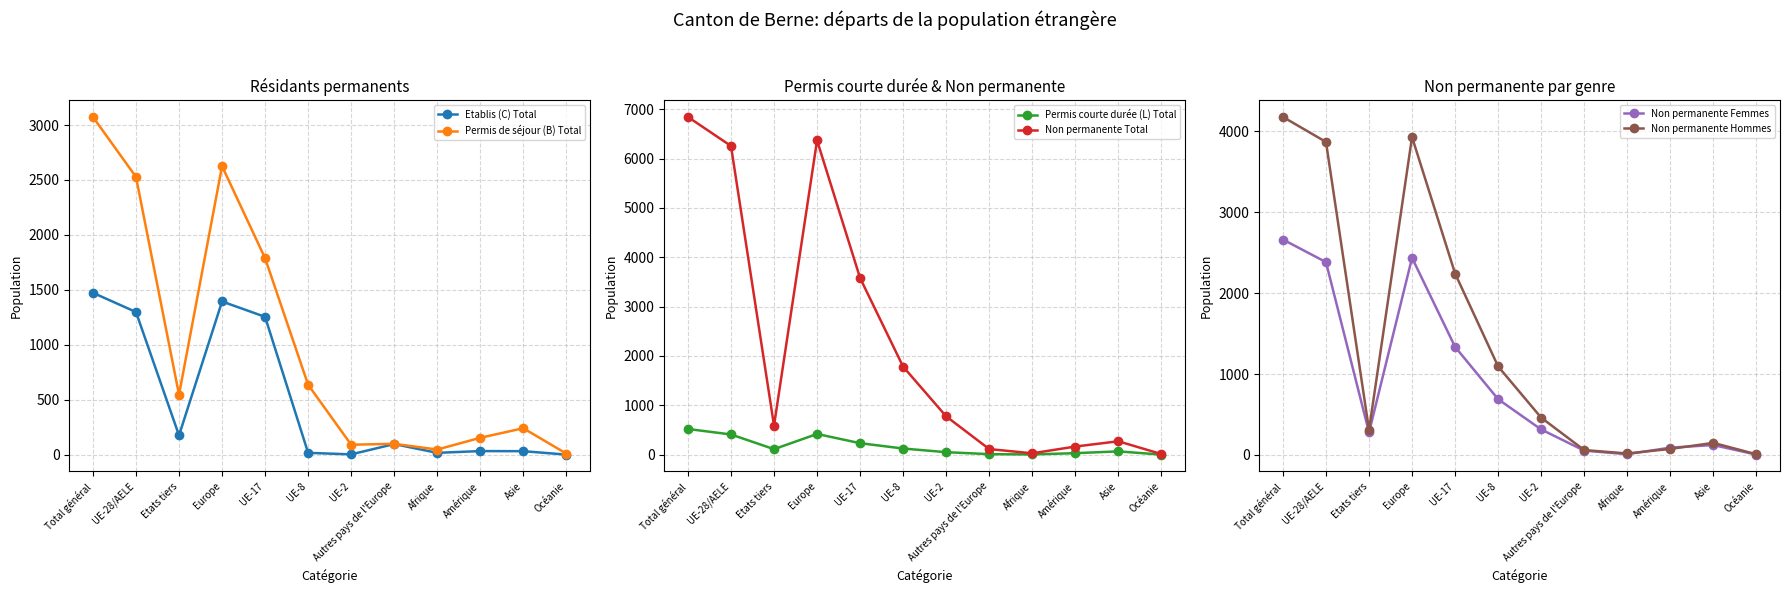

Where is the first local minimum for Permis de séjour (B) Total?

Etats tiers